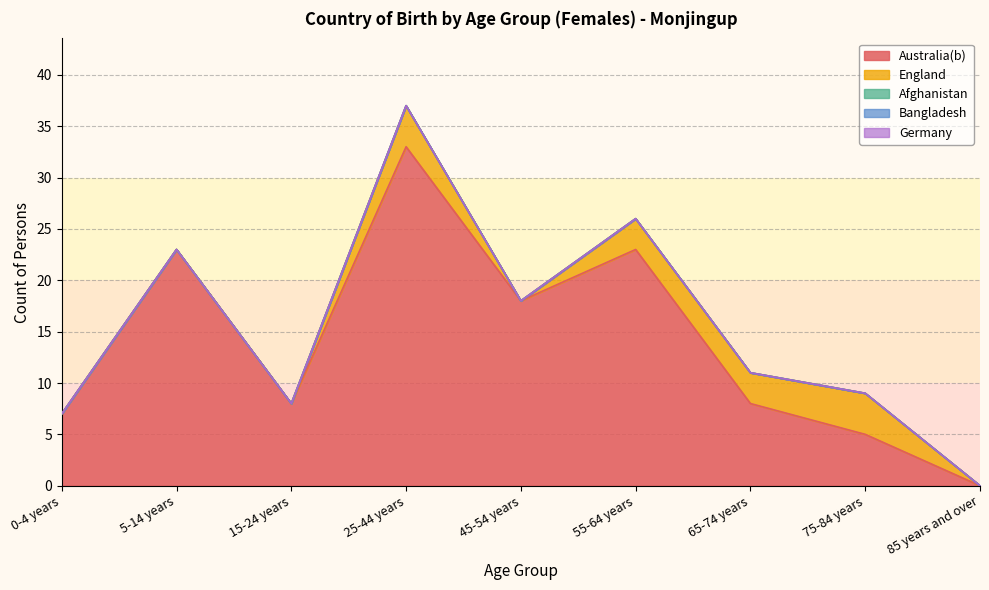

What is the maximum value for England?

4